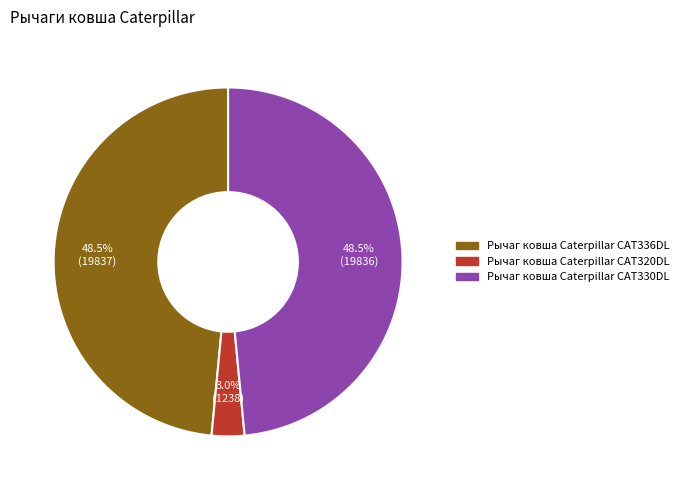

Approximately how many times larger is the value at Рычаг ковша Caterpillar CAT330DL compared to Рычаг ковша Caterpillar CAT336DL?

1.0